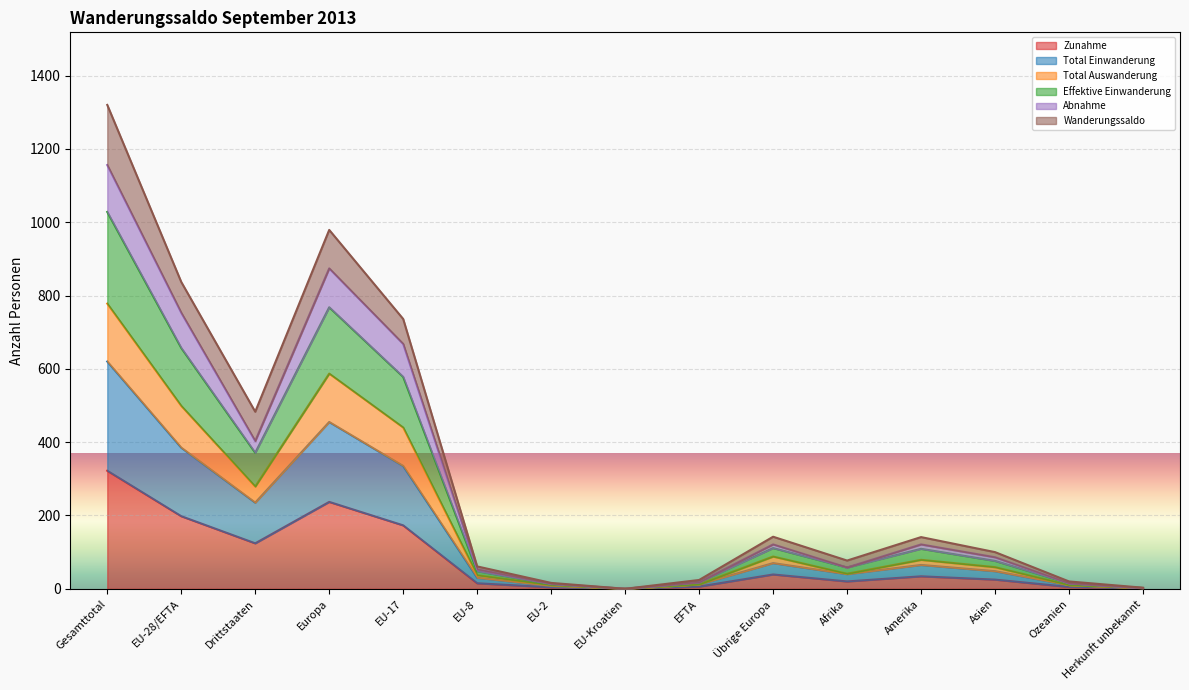

Does the chart display data point markers on the line(s)?

No